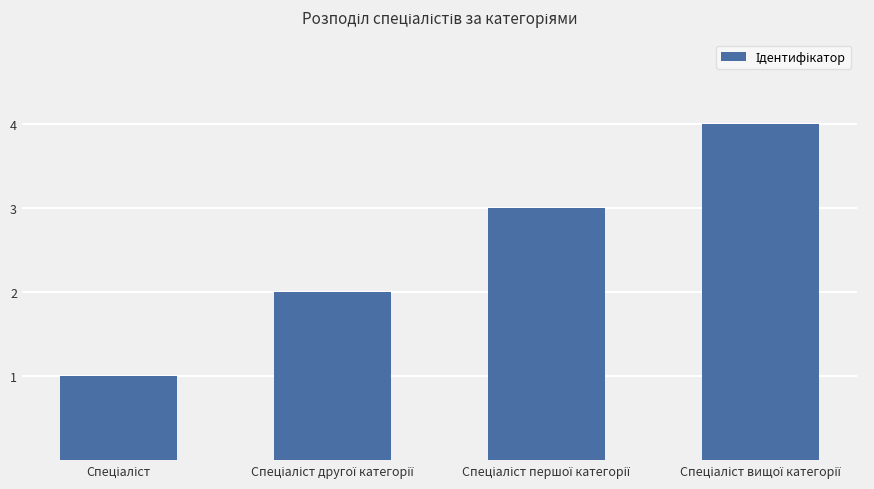

What is the greatest value displayed?

4